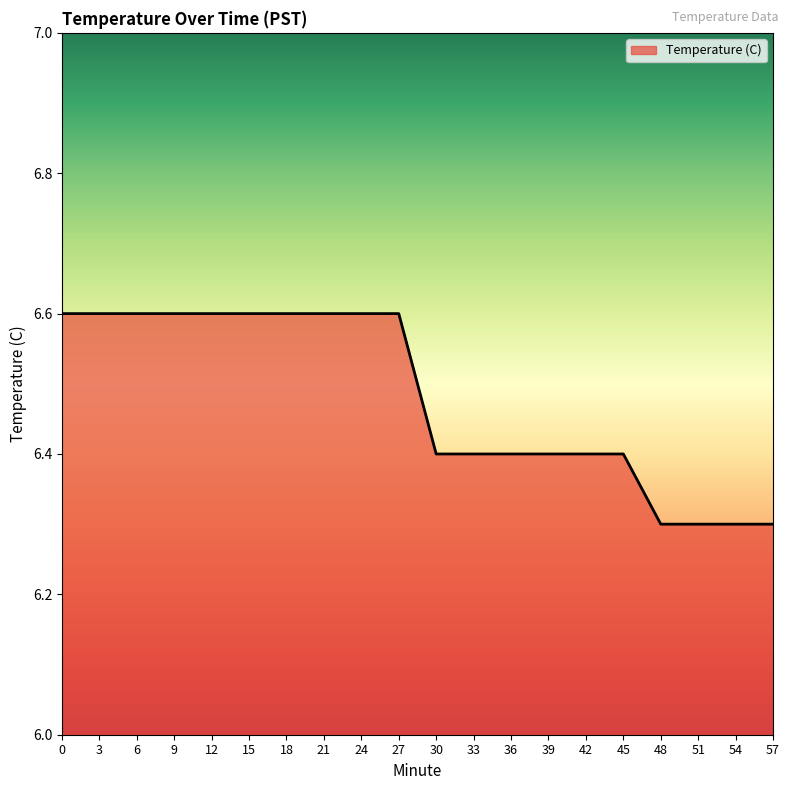

True or false: the data shows 6.6 at 12.

True